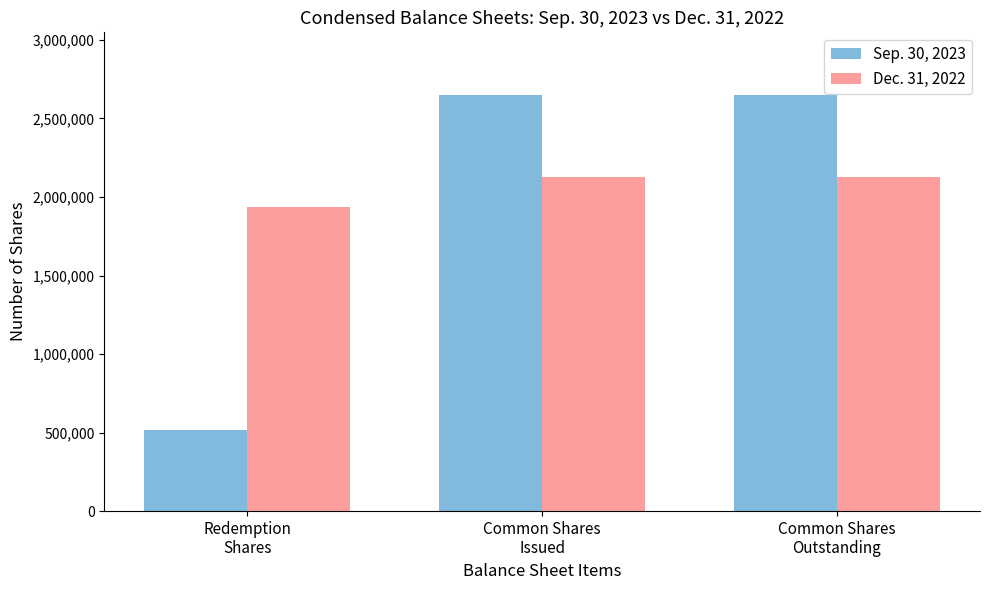

How many bars are there in total?

6